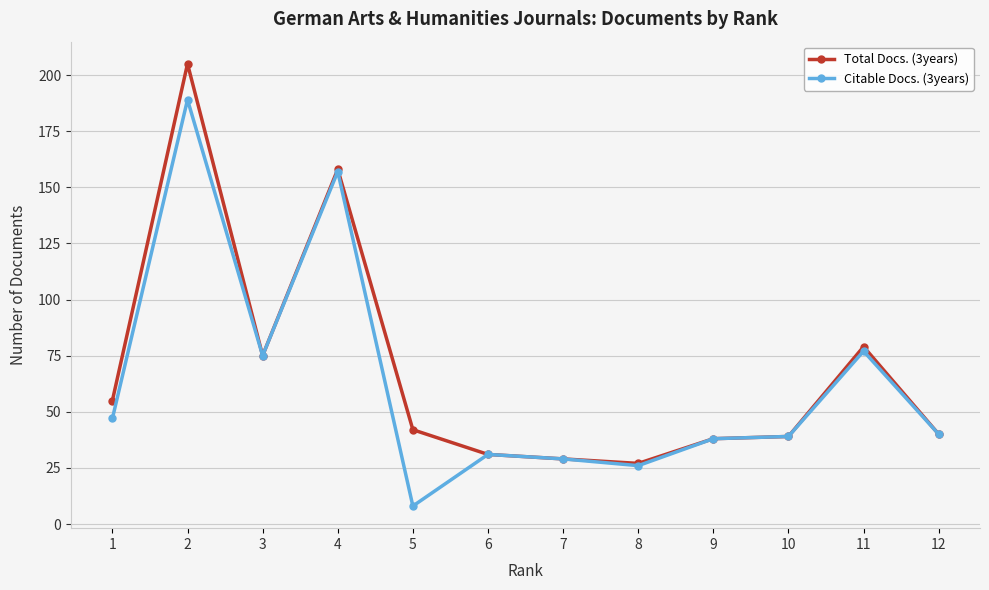

Which category has the lowest value in the Total Docs. (3years) series?

8